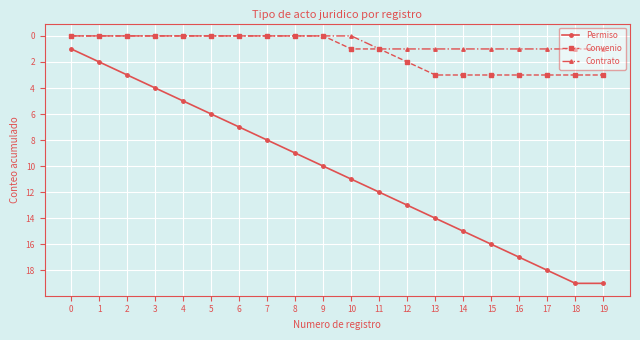

At 16, list the series in order from largest to smallest.

Permiso, Convenio, Contrato